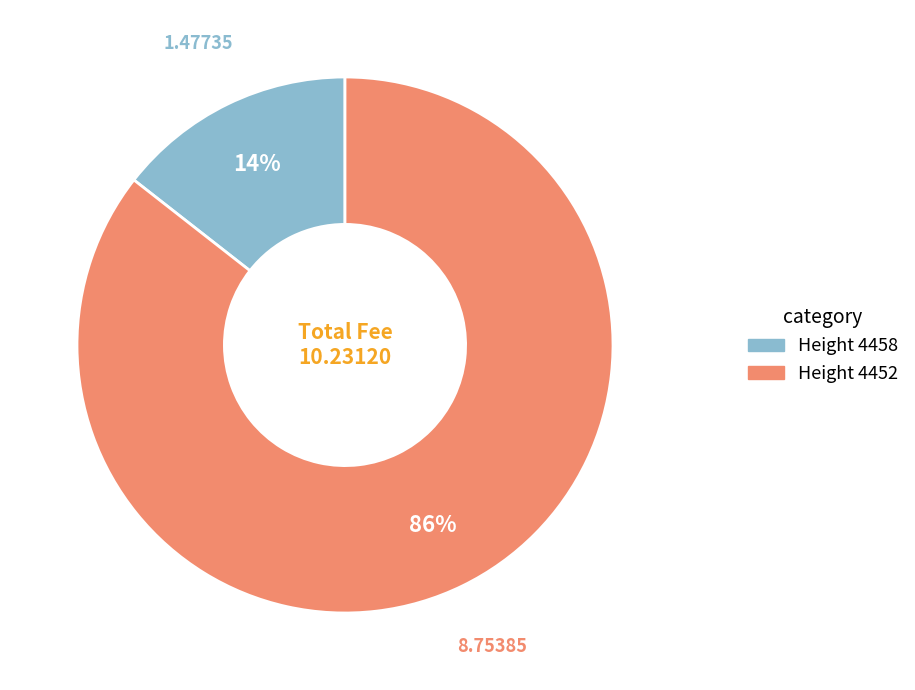

How many segments does this pie chart have?

2